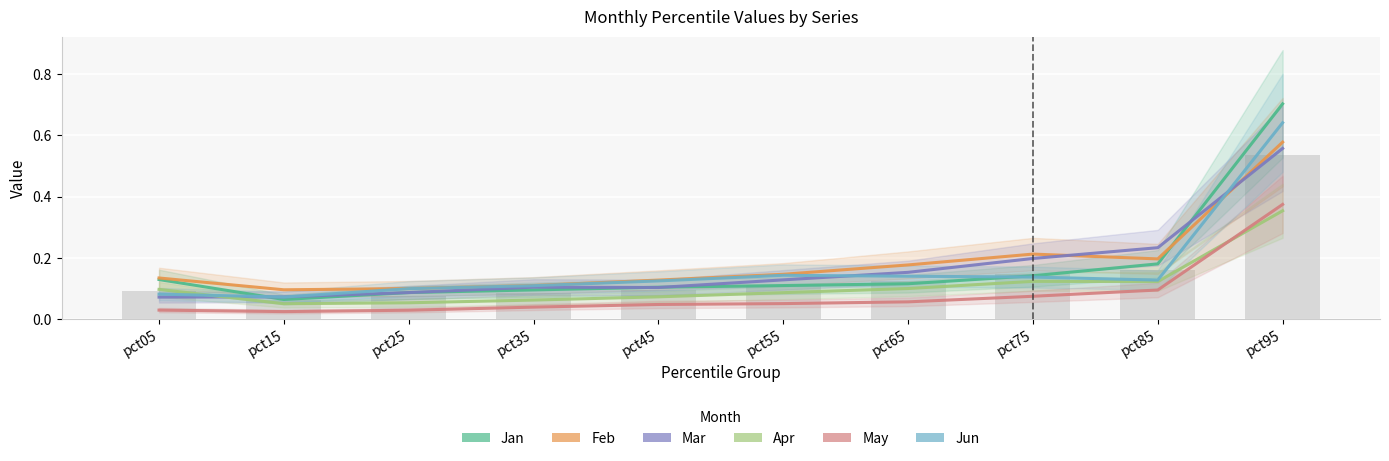

What is the average value of the Apr series?

0.1